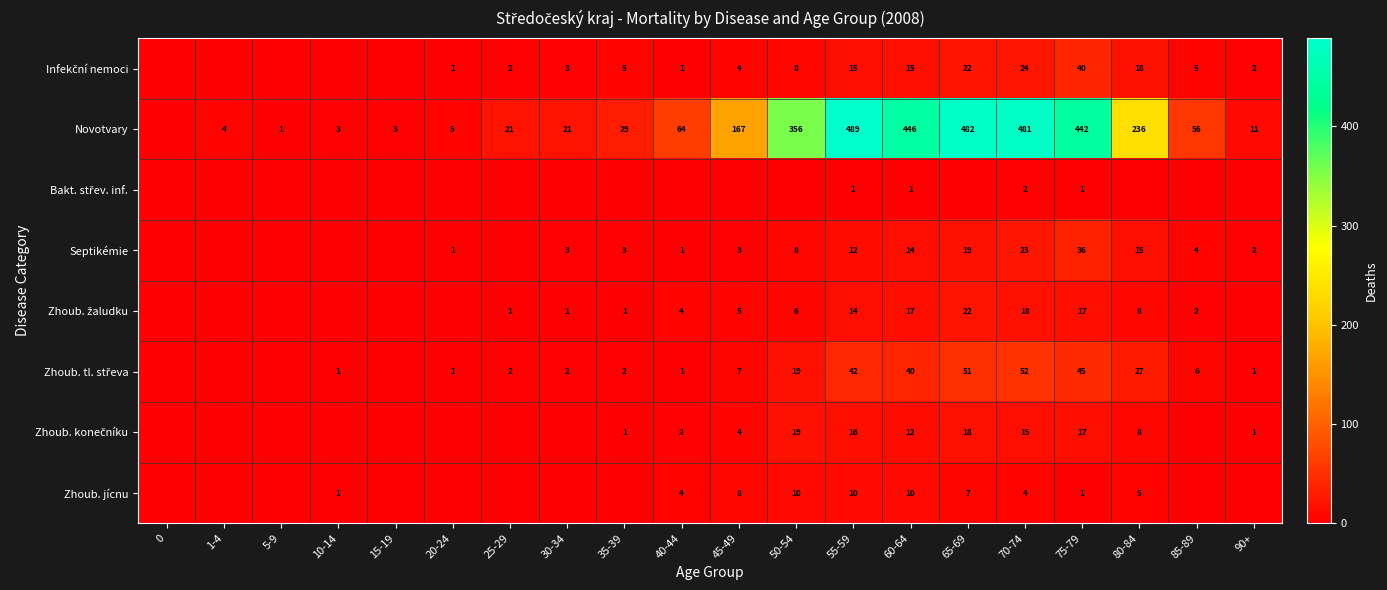

Is it true that Zhoub. jícnu equals 2 at 65-69?

False